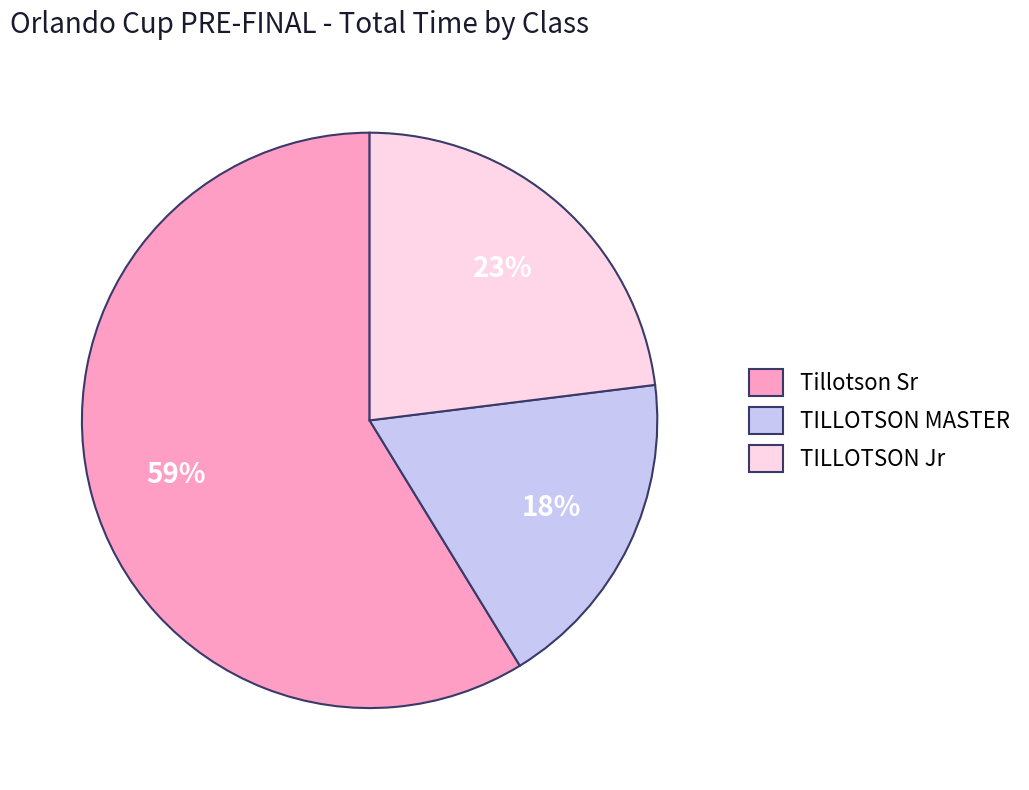

What is the ratio of the value at TILLOTSON Jr to the value at Tillotson Sr?

0.4